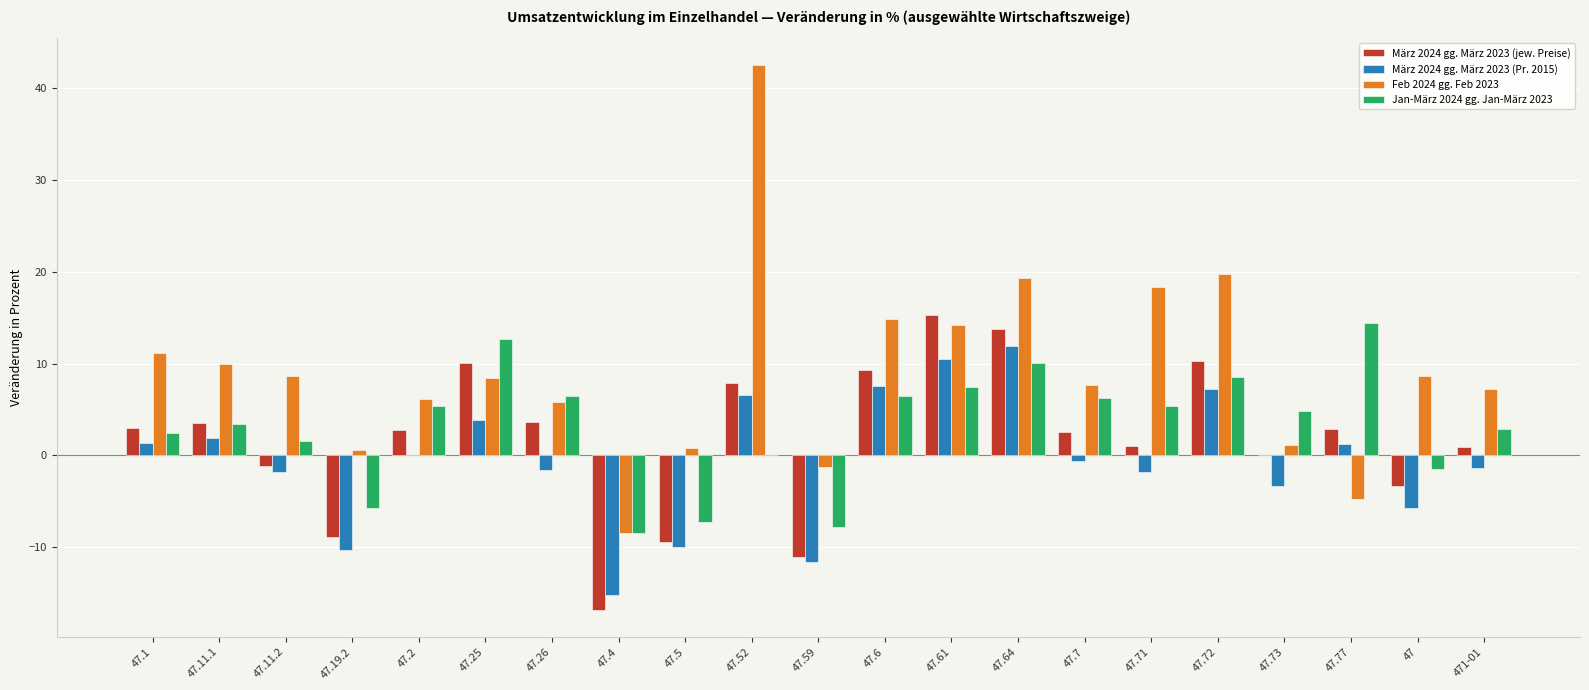

How many data points does each series have?

21